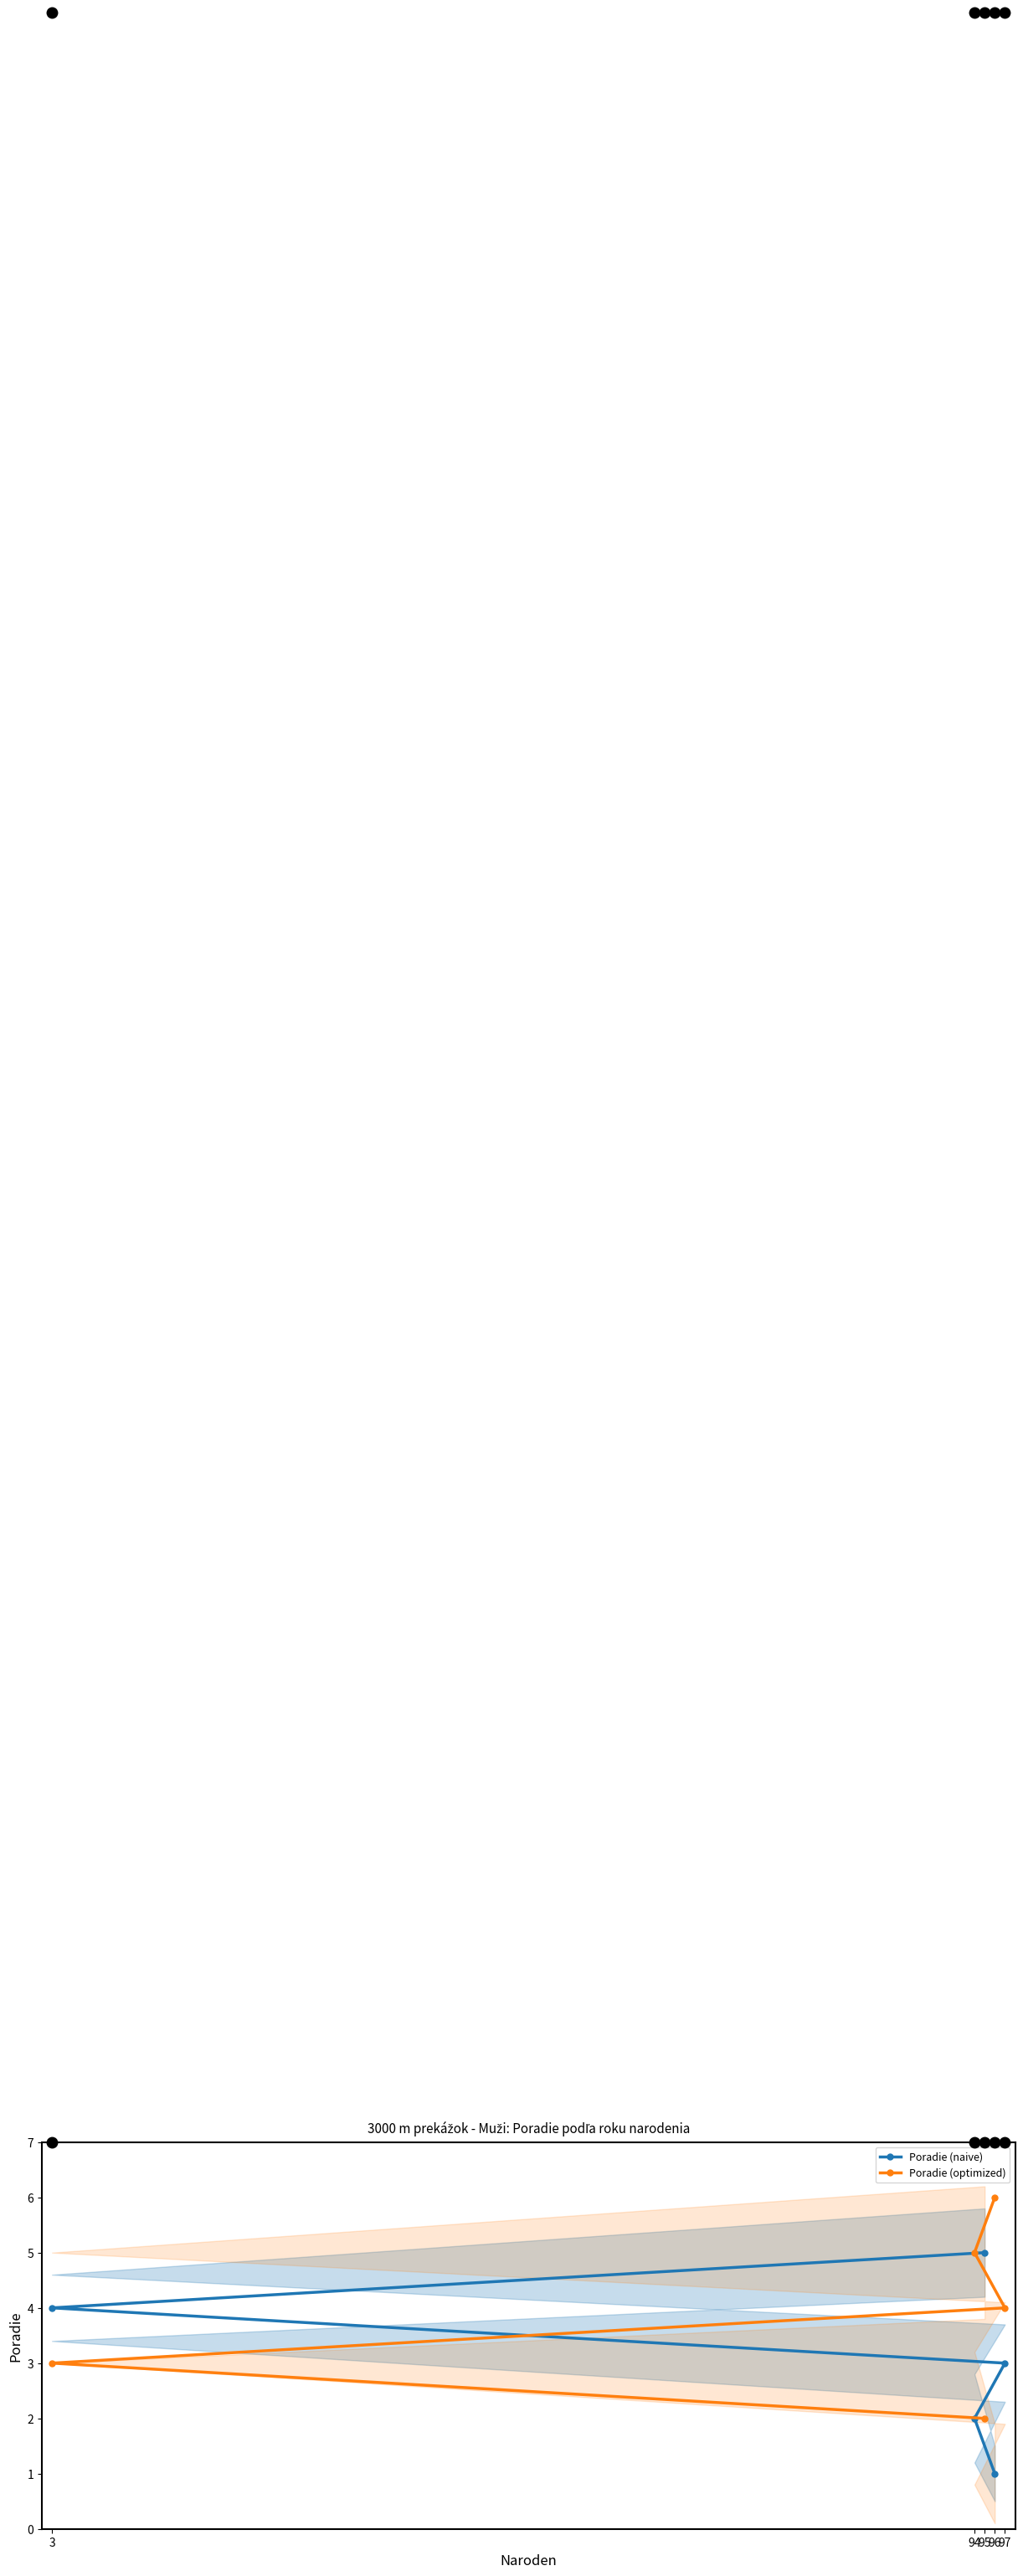

List the series in order of their peak value, lowest first.

Poradie (naive), Poradie (optimized)